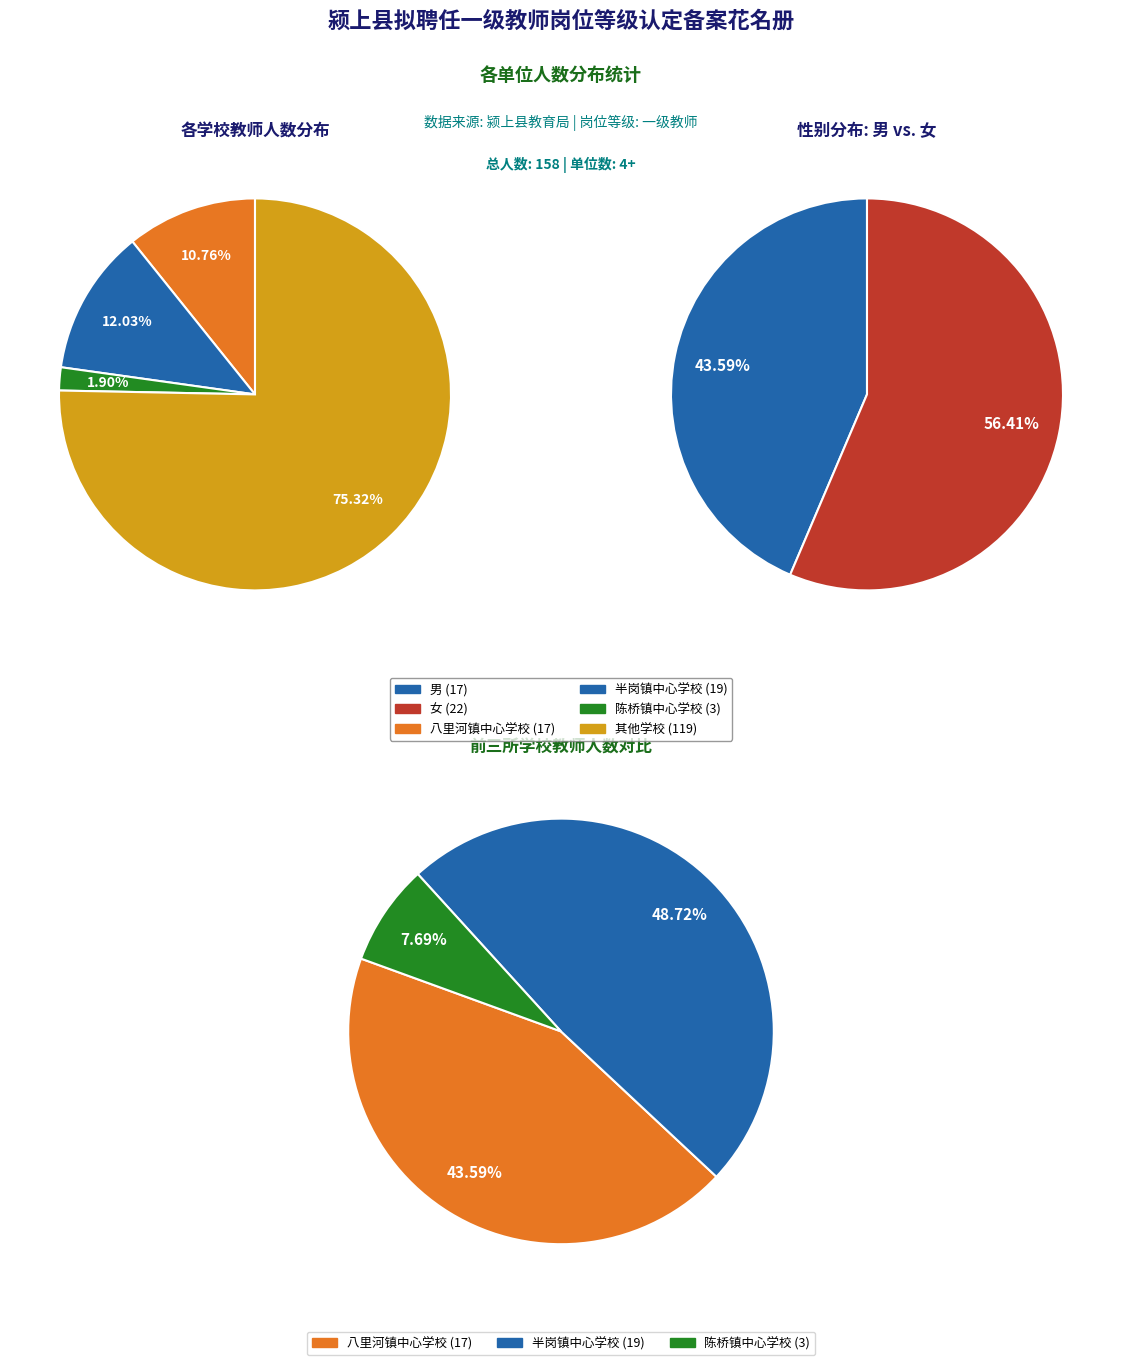

To the nearest percent, what is the average slice percentage?

33%